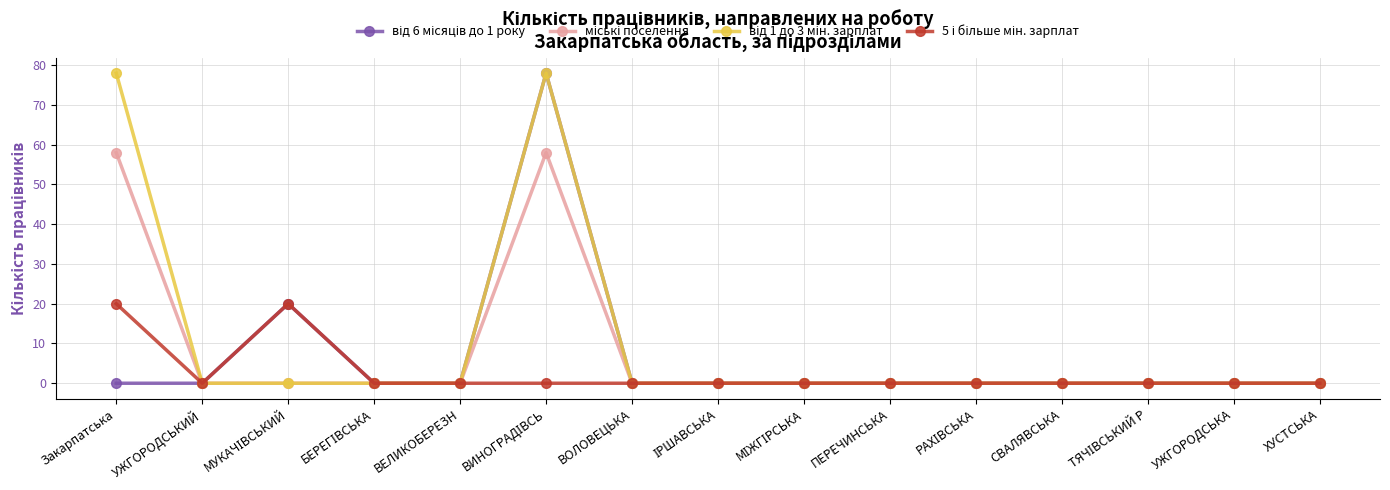

What is the label of the 1st point from the right?

ХУСТСЬКА